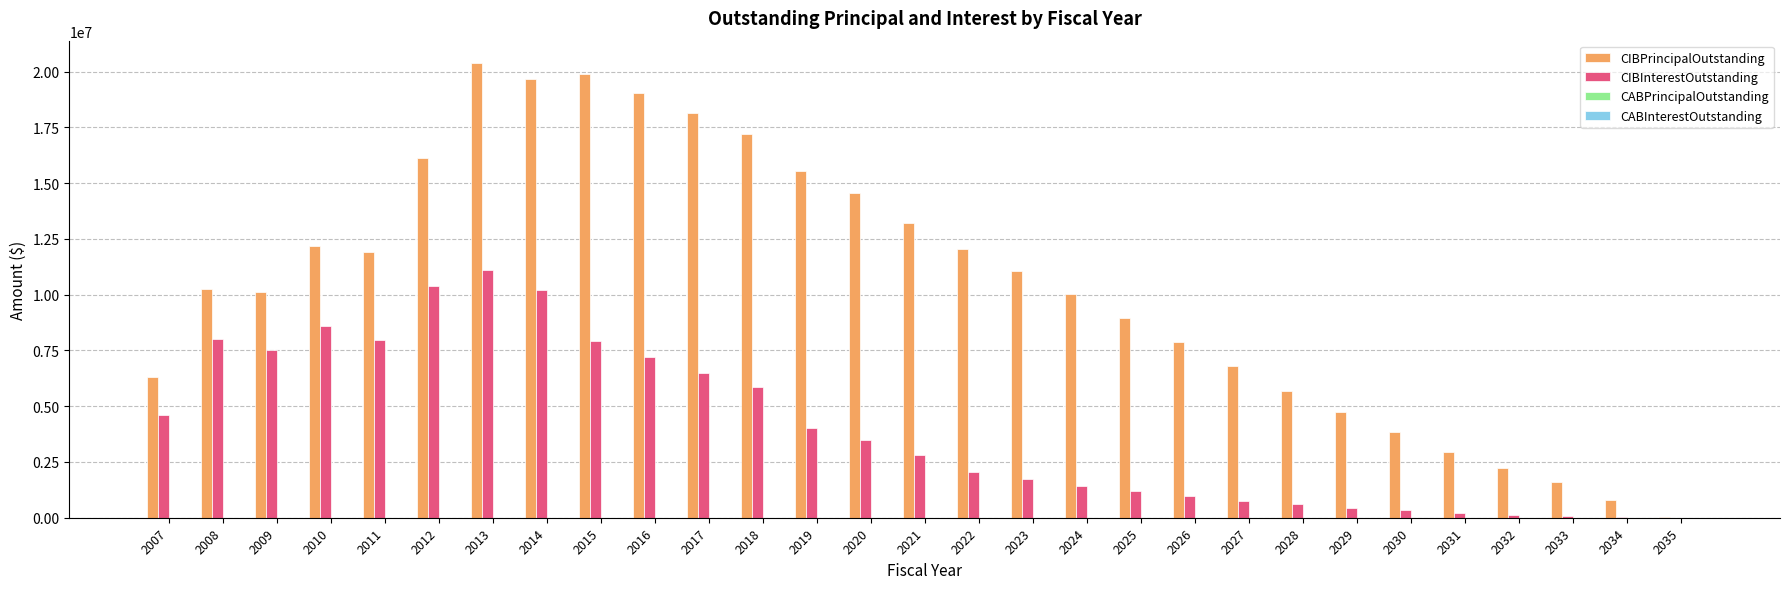

Which series has the widest spread of values?

CIBPrincipalOutstanding